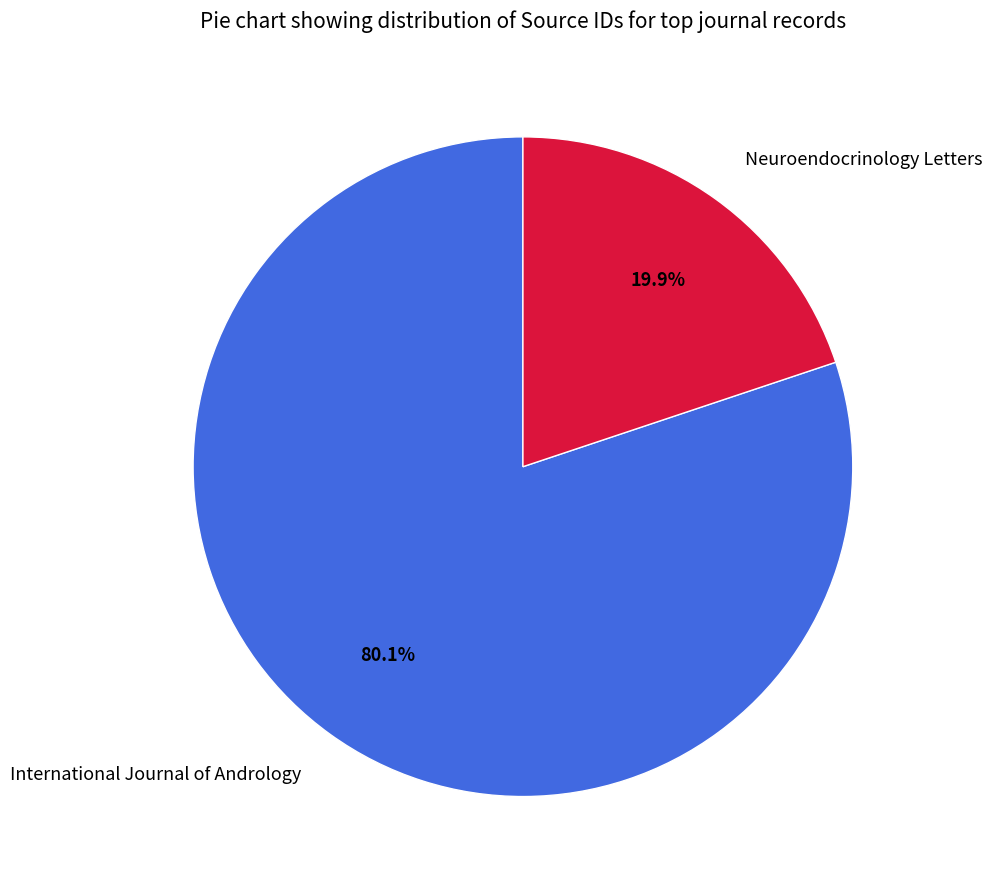

Does International Journal of Andrology account for over 50% of the chart?

Yes